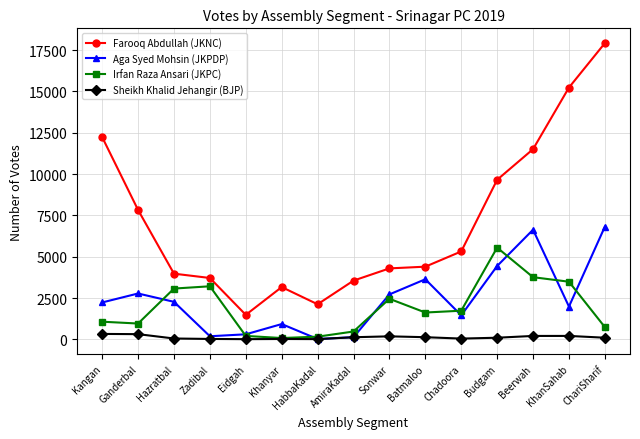

Rank the series at Batmaloo from lowest to highest value.

Sheikh Khalid Jehangir (BJP), Irfan Raza Ansari (JKPC), Aga Syed Mohsin (JKPDP), Farooq Abdullah (JKNC)